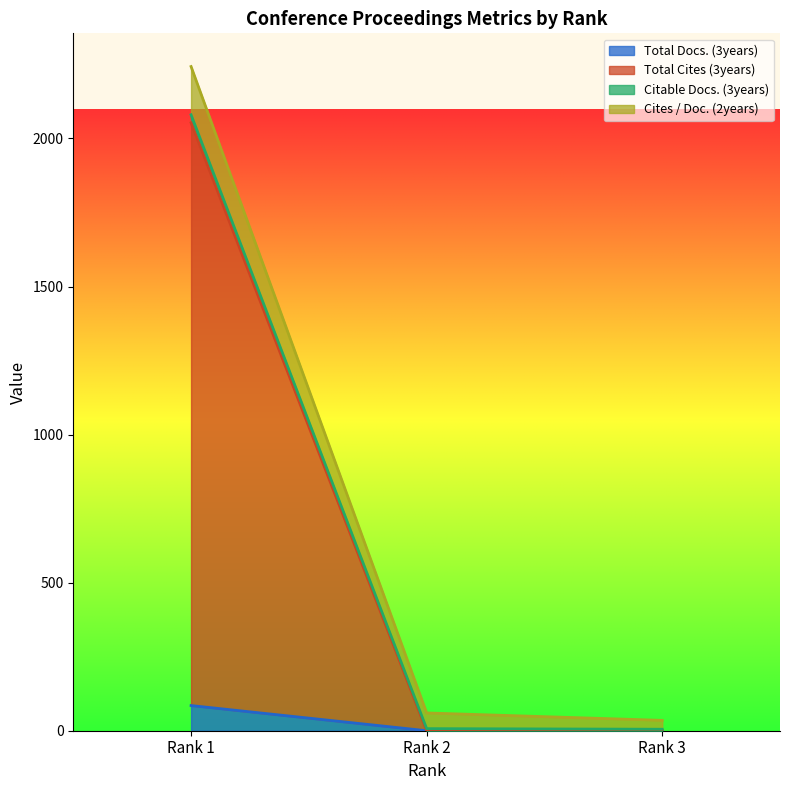

What is the difference between the highest and lowest values at Rank 3?

35